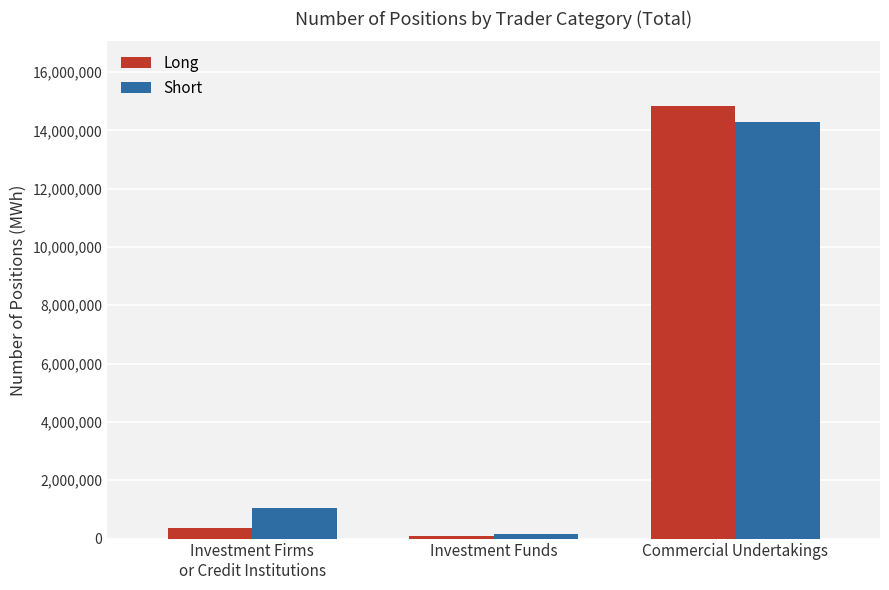

What is the approximate value of Short at Commercial Undertakings, to the nearest 100?

14277100